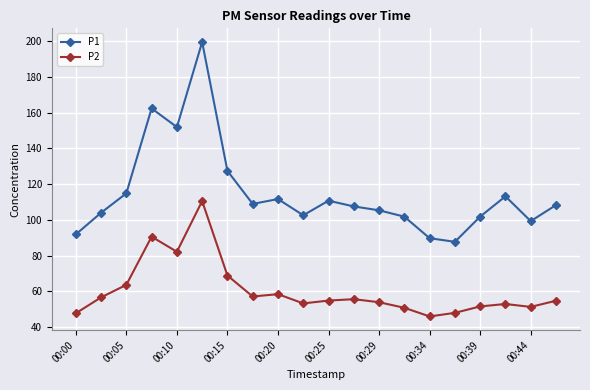

Which series has the widest spread of values?

P1